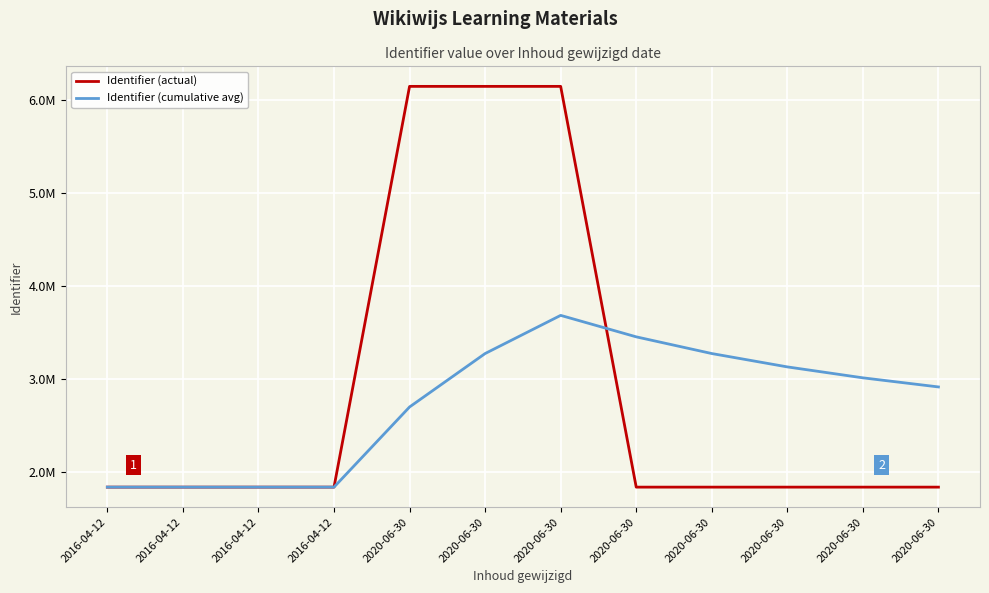

What are all the series names shown in the legend?

Identifier (actual), Identifier (cumulative avg)